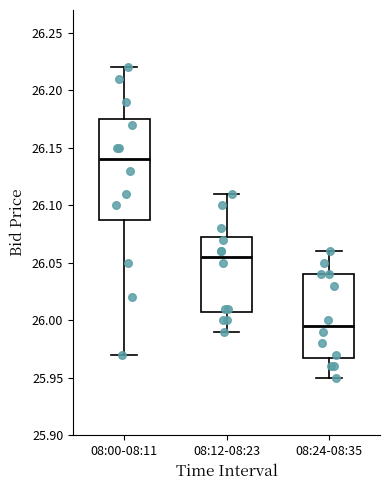

Where does the upper whisker of the box for 08:12-08:23 end on the y-axis? The values are not printed on the chart, so give them approximately, as read against the axis.

26.110